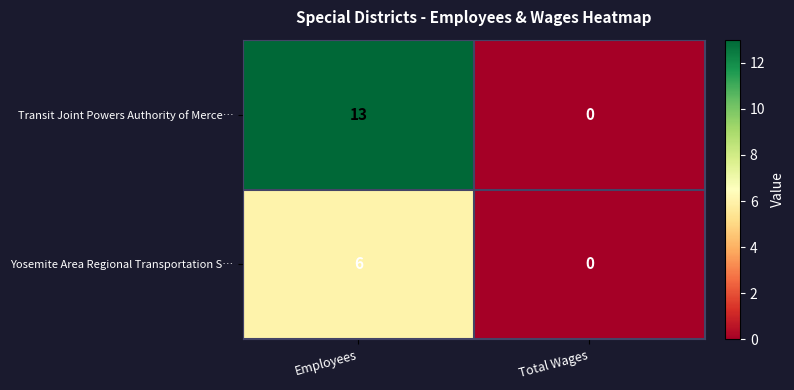

What is the difference between the Yosemite Area Regional Transportation S… values at Total Wages and Employees?

6